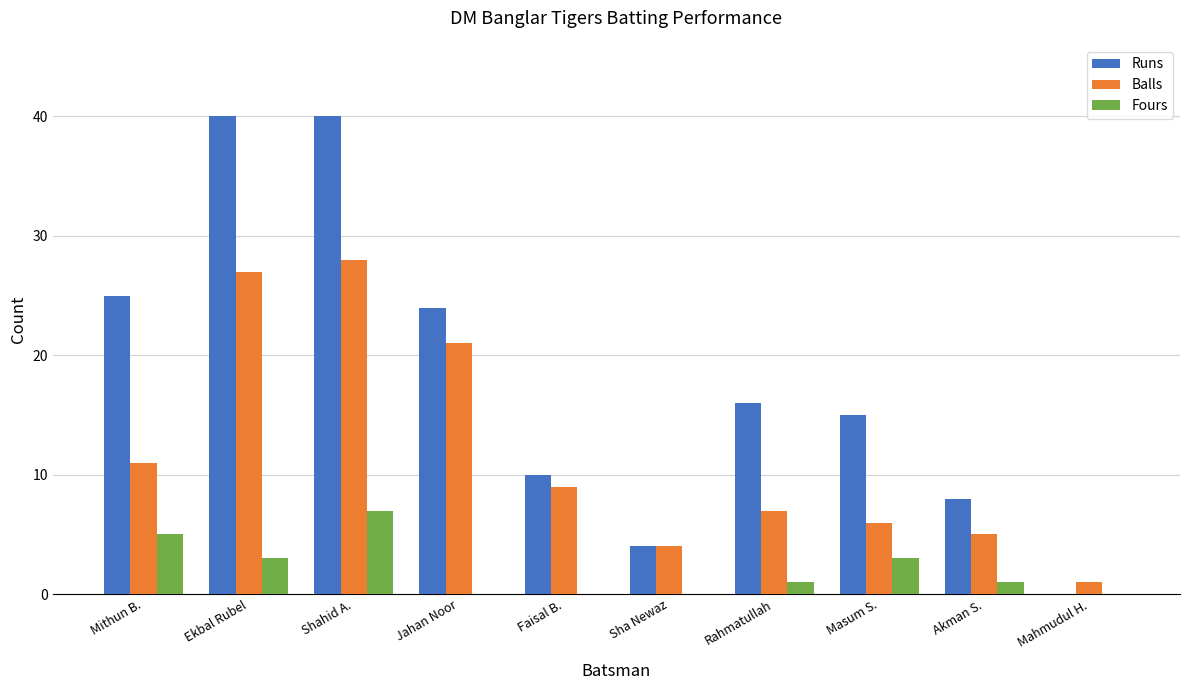

What is the sum of all Fours values?

20